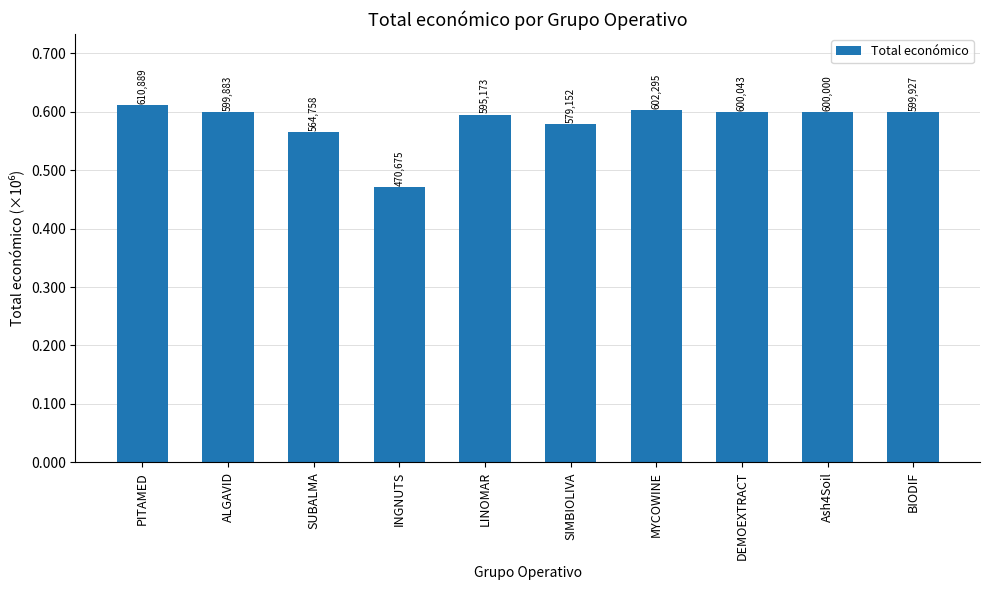

What is the value of the 2nd bar from the left?

599883.0